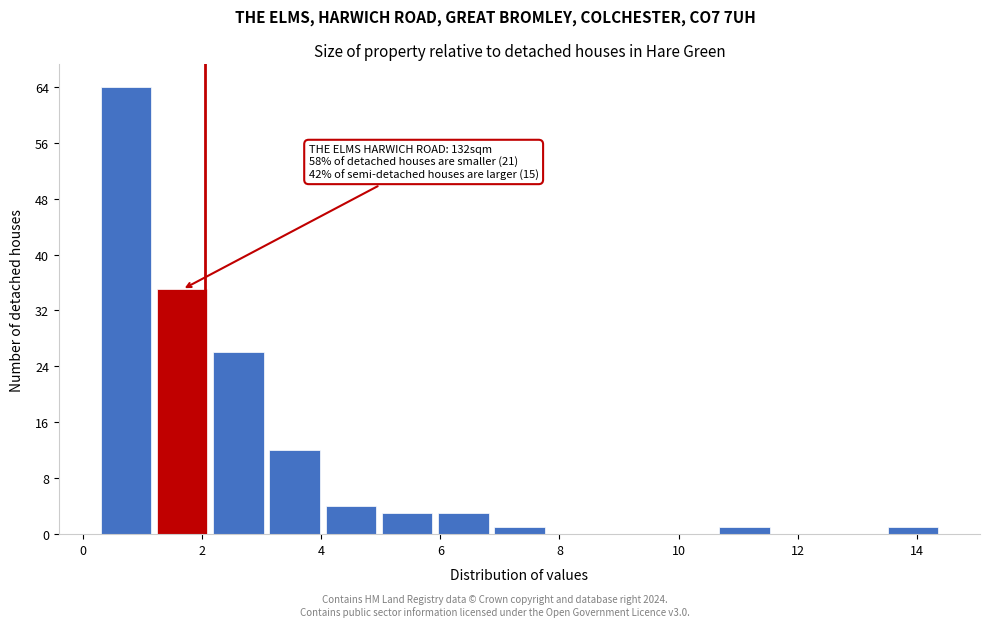

Over which range of the x-axis is the bar tallest?

0.4 to 1.2